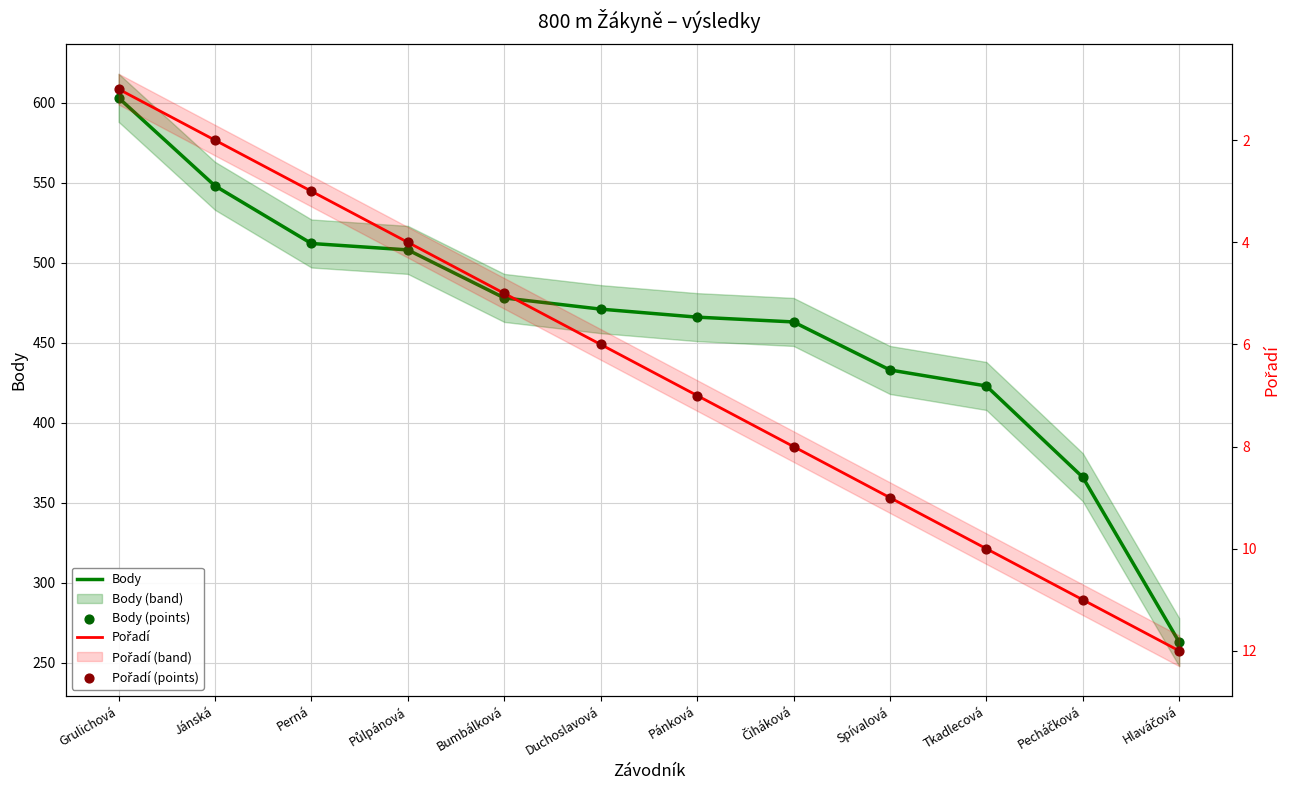

Which series contains the lowest Y value?

Pořadí